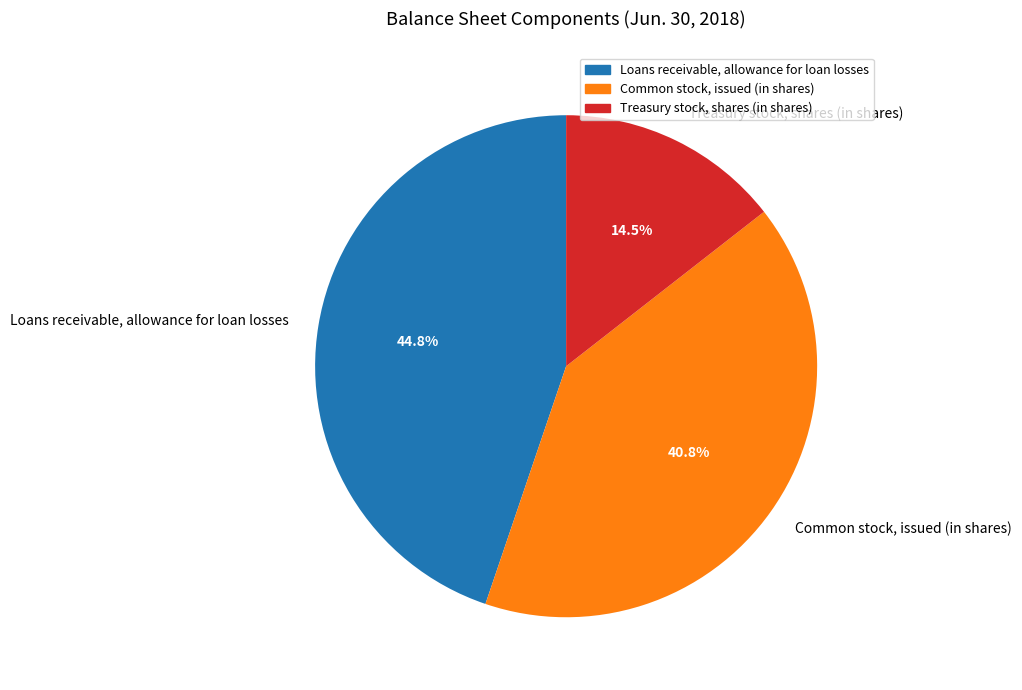

Which category has the smallest portion of the pie?

Treasury stock, shares (in shares)